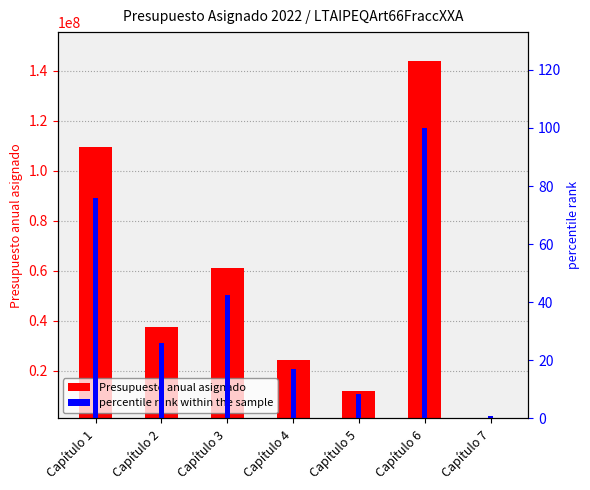

What are all the series names shown in the legend?

Presupuesto anual asignado, percentile rank within the sample